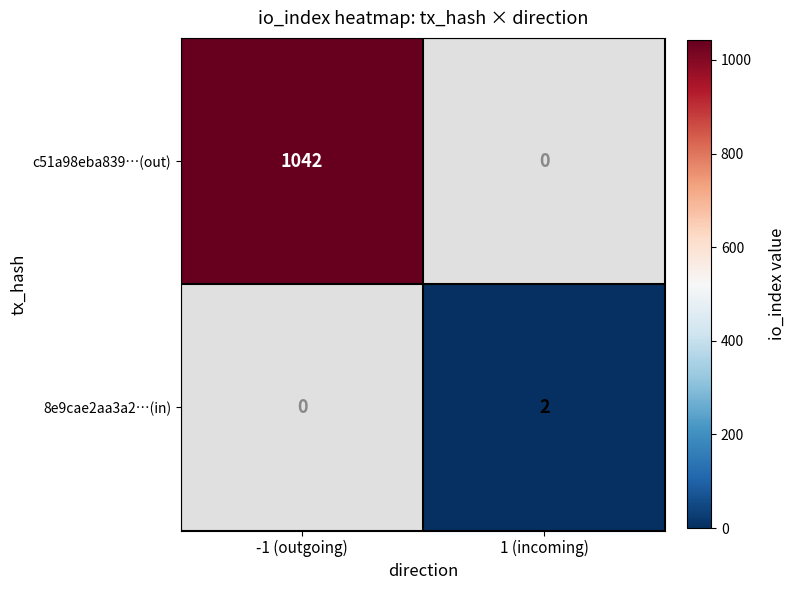

How many series are shown in this chart?

2